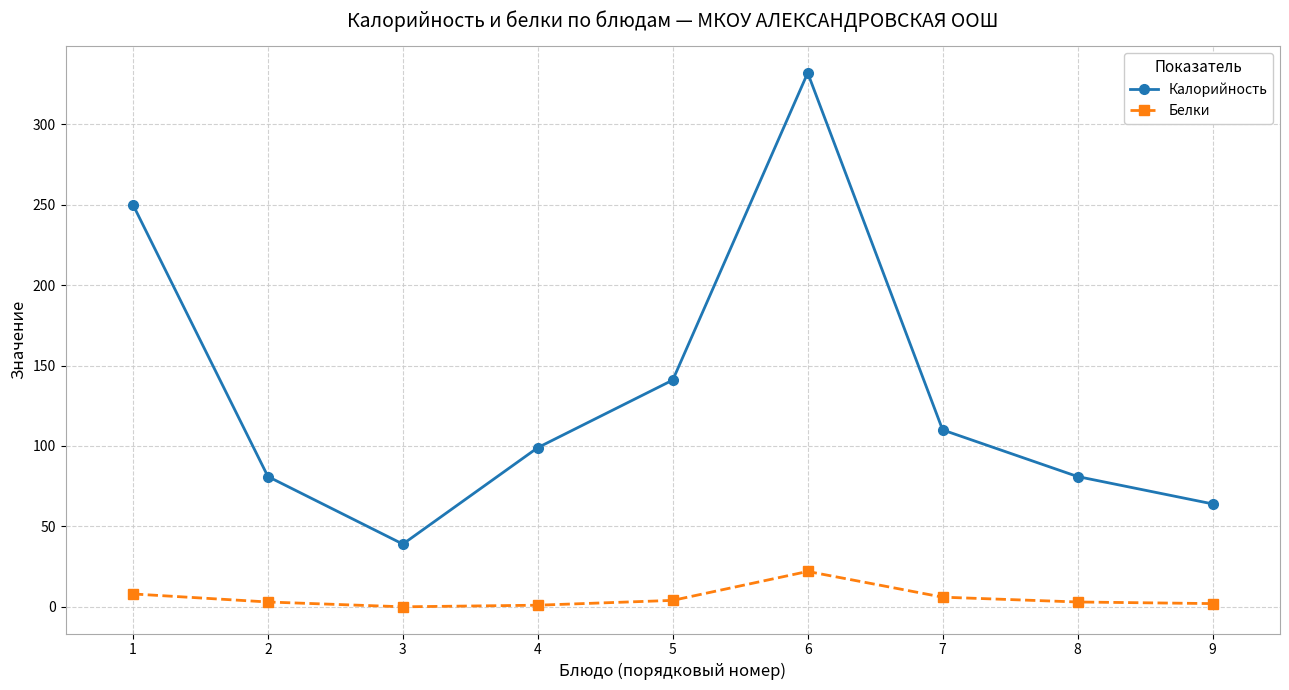

Is this an area chart (filled region under the line)?

No